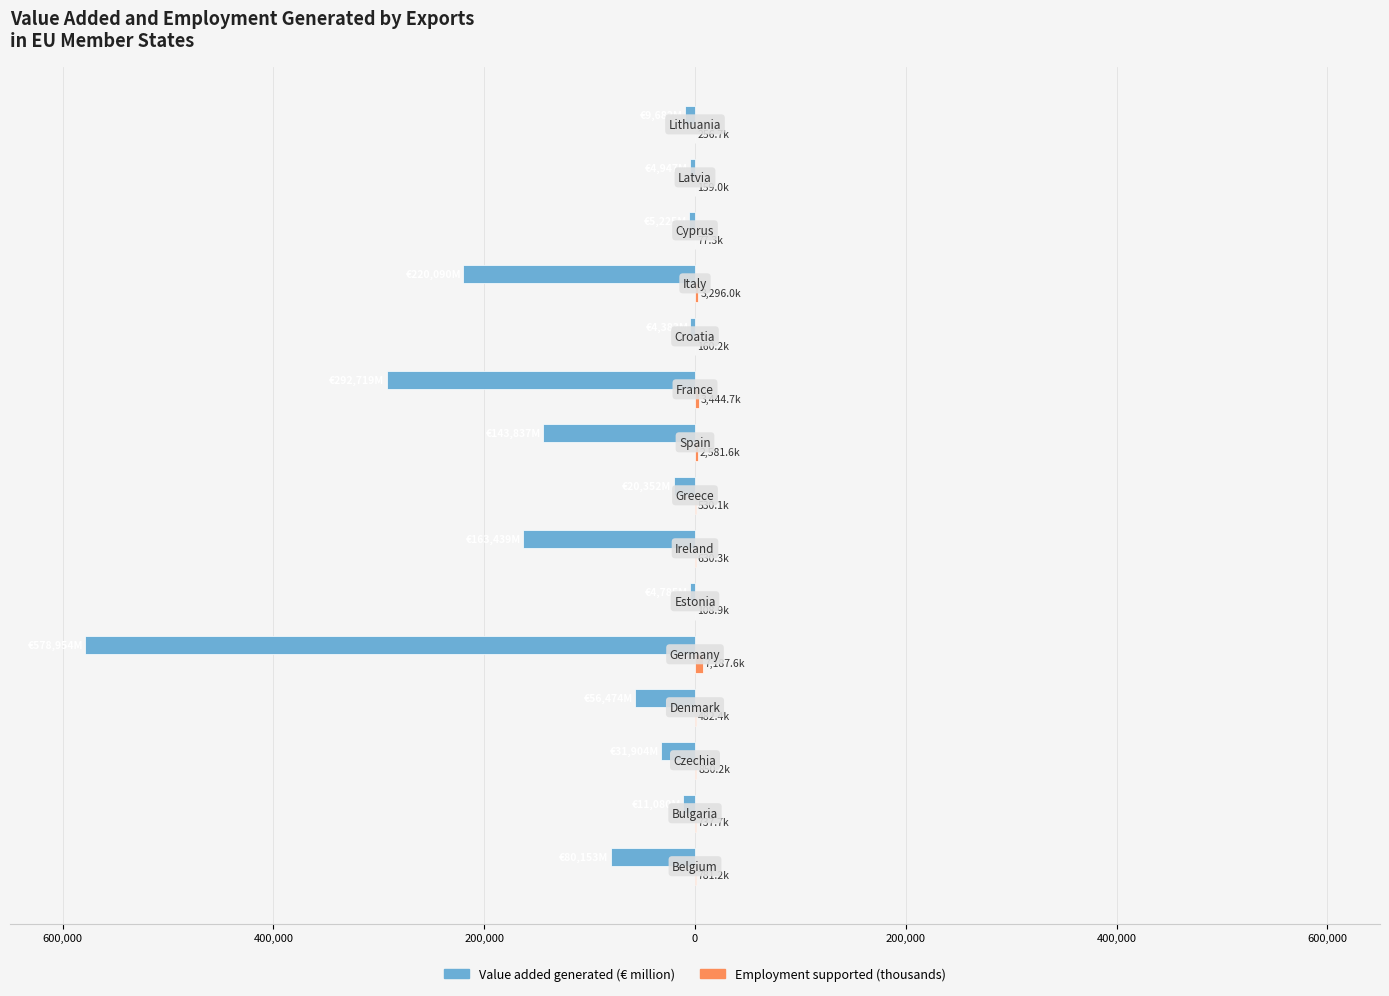

What is the smallest value displayed?

-578953.9